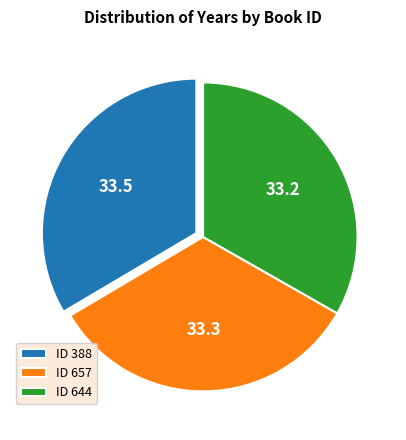

How many segments does this pie chart have?

3